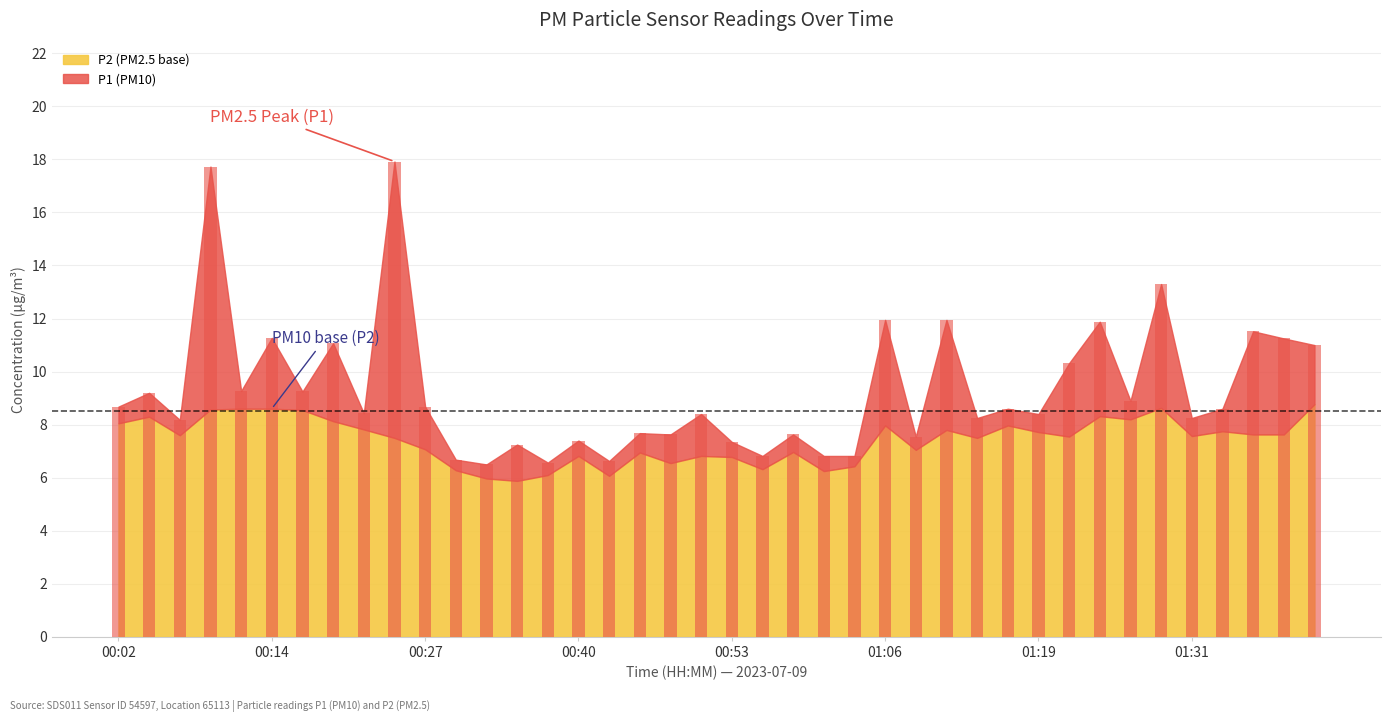

What is the average value?

9.3